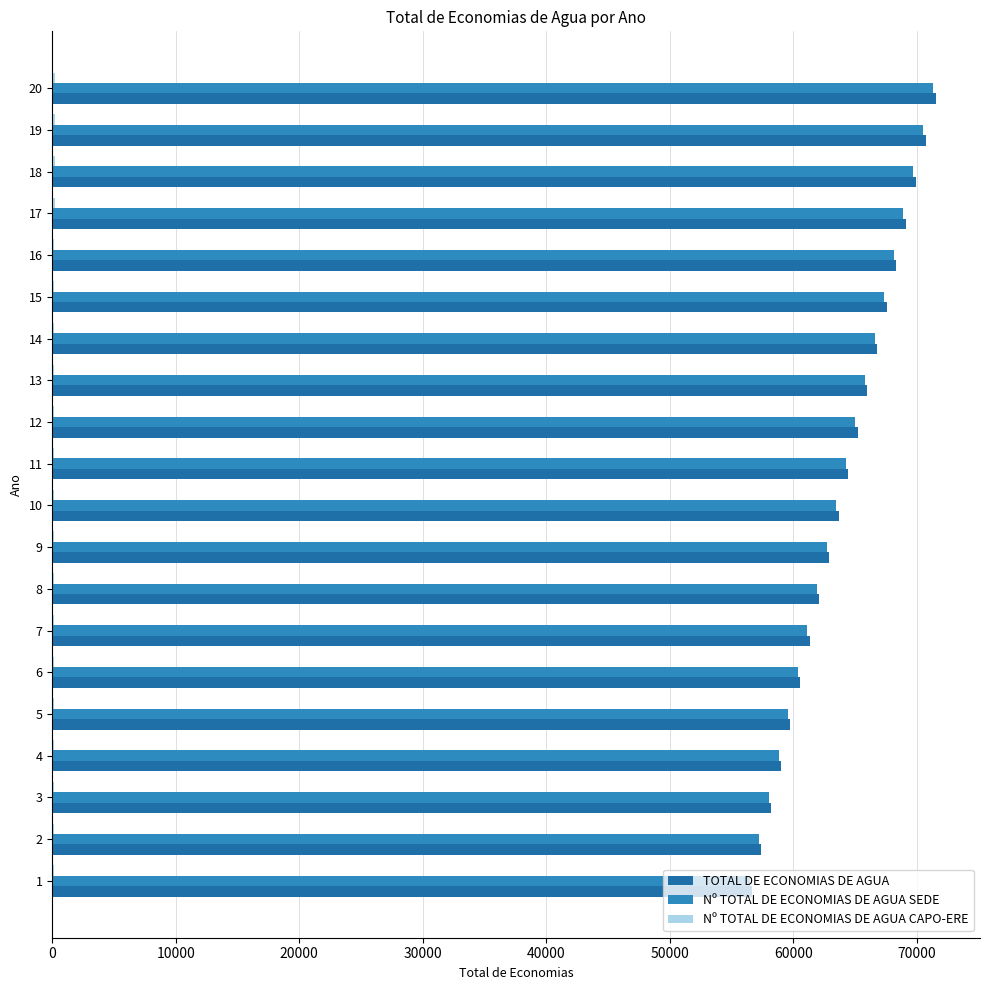

Count the number of categories in the chart.

20